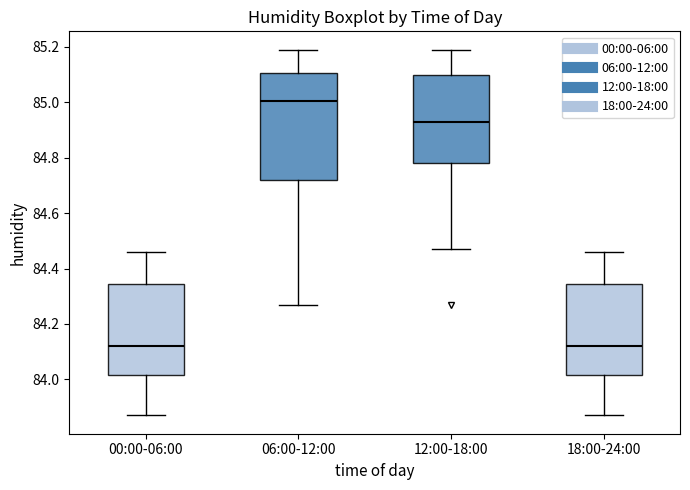

Where does the upper whisker of the box for 12:00-18:00 end on the y-axis? The values are not printed on the chart, so give them approximately, as read against the axis.

85.20